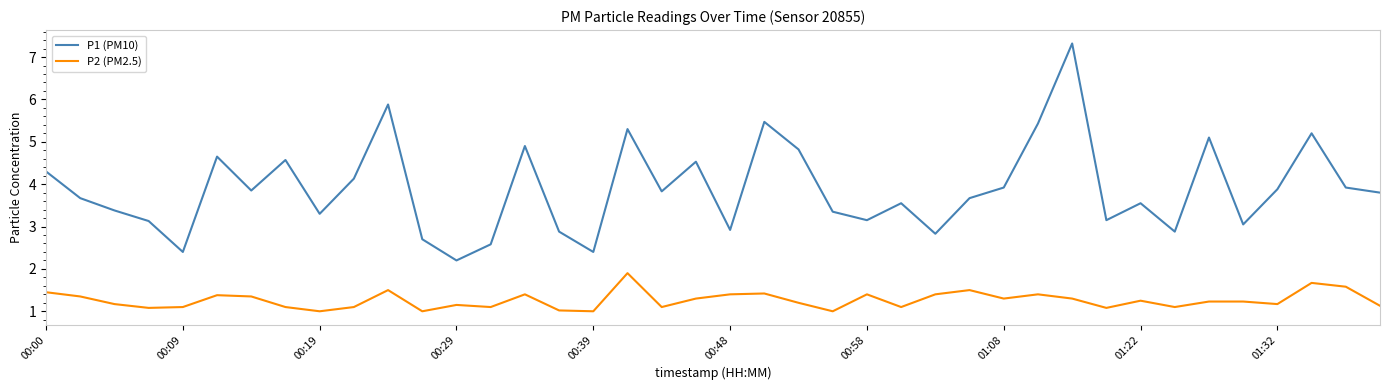

What is the sum of all P2 (PM2.5) values?

50.4